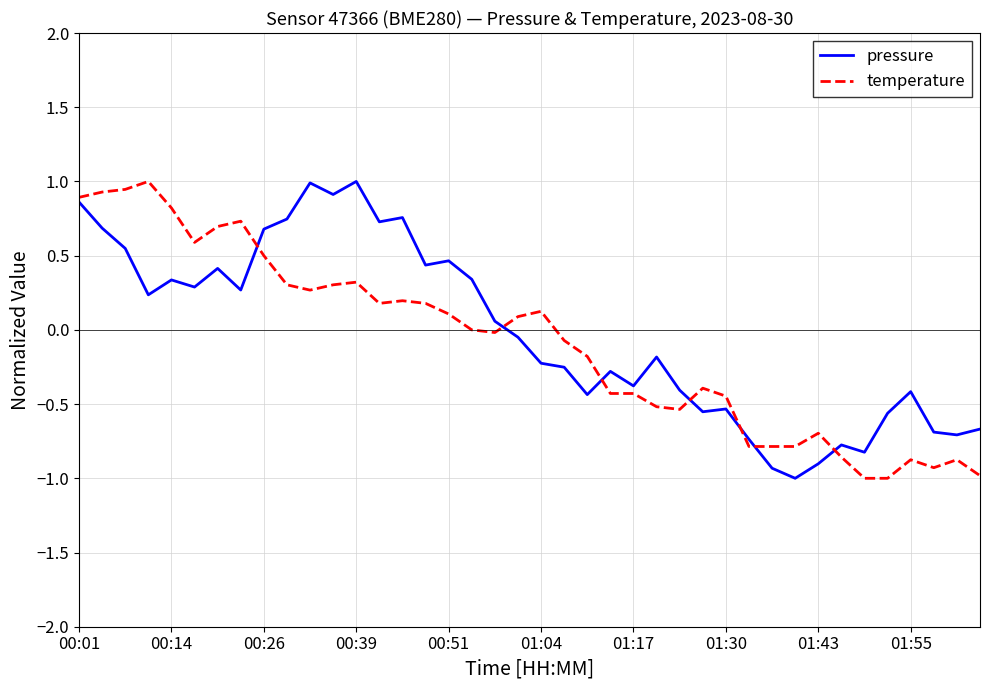

What is the highest value of the pressure series?

1.0